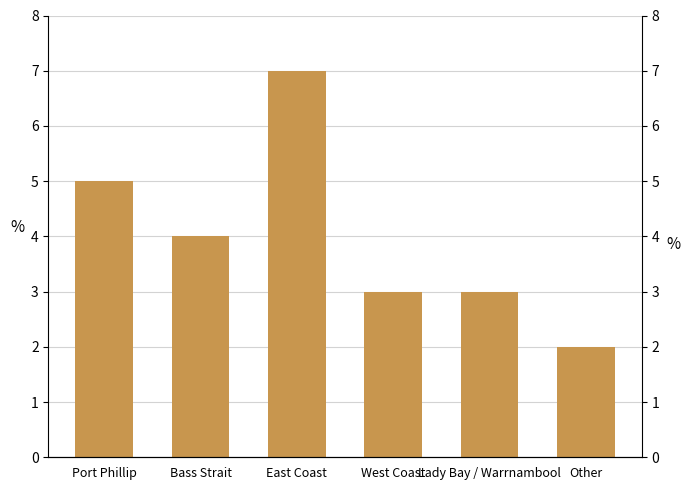

The chart shows a value of 4 at West Coast. True or false?

False